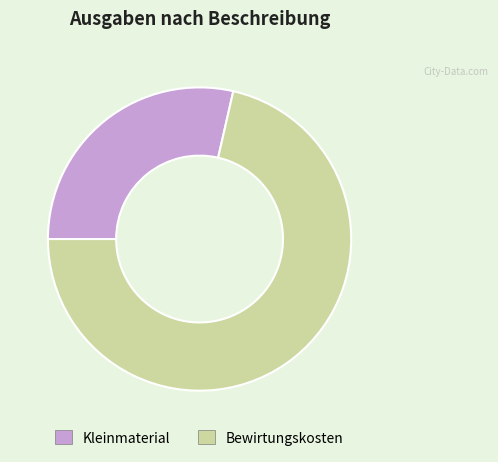

How many slices are in this pie chart?

2